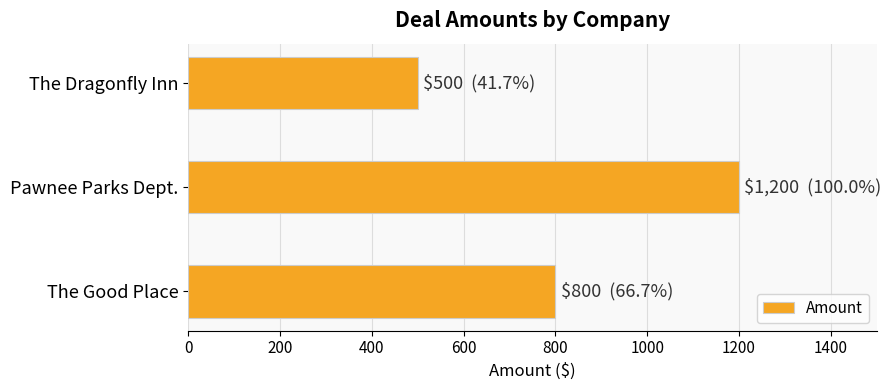

Which label corresponds to the largest value in the chart?

Pawnee Parks Dept.